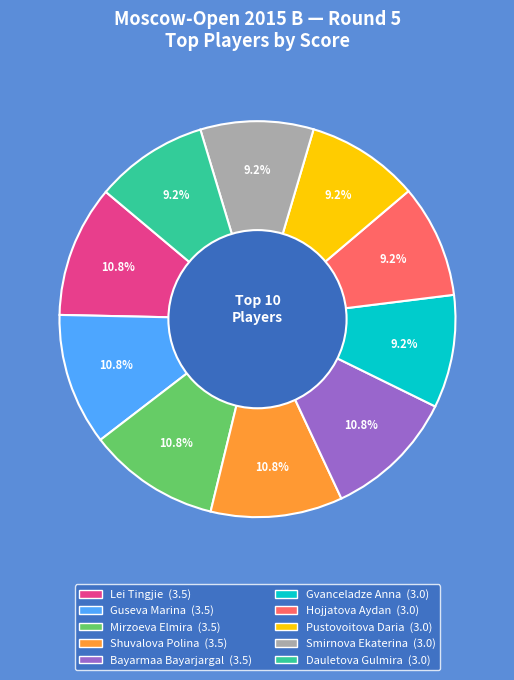

Does any single category account for the majority?

No